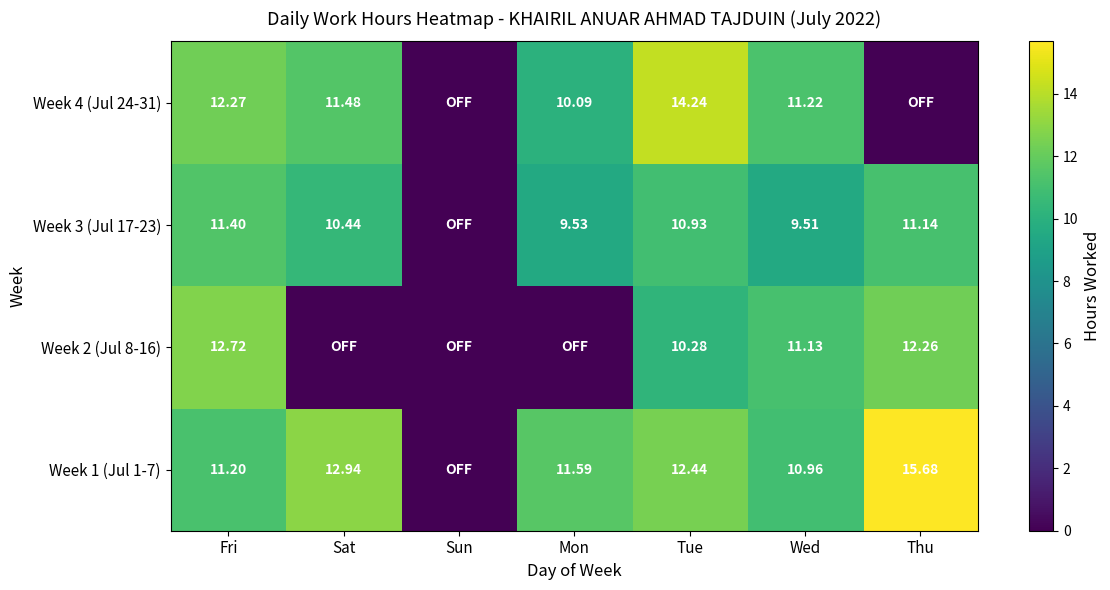

At how many categories does at least one series exceed 5?

6